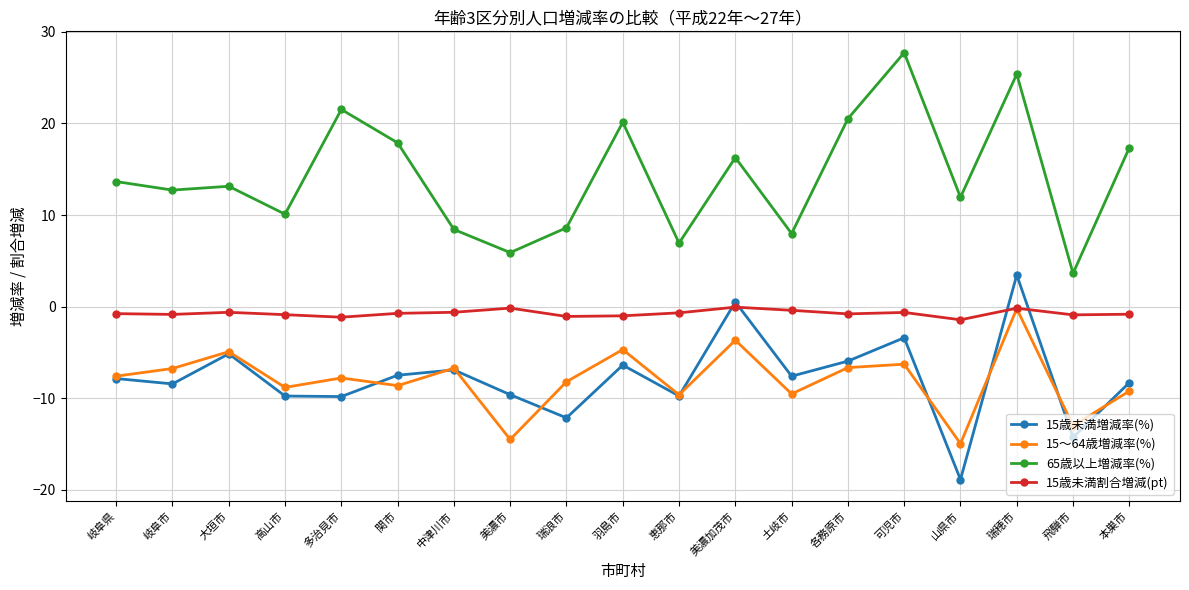

How many interior local peaks does the 15～64歳増減率(%) series have?

7